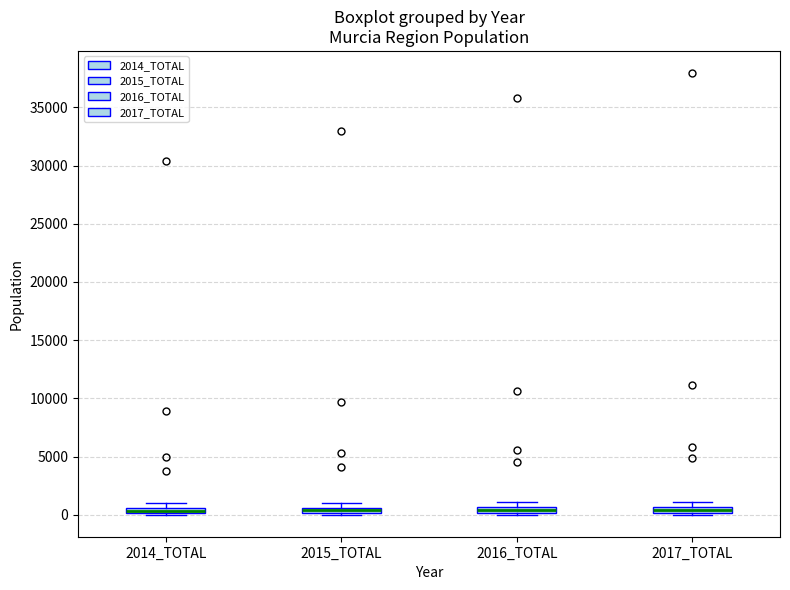

Where is the lower edge of the box for 2016_TOTAL on the y-axis? The values are not printed on the chart, so give them approximately, as read against the axis.

0